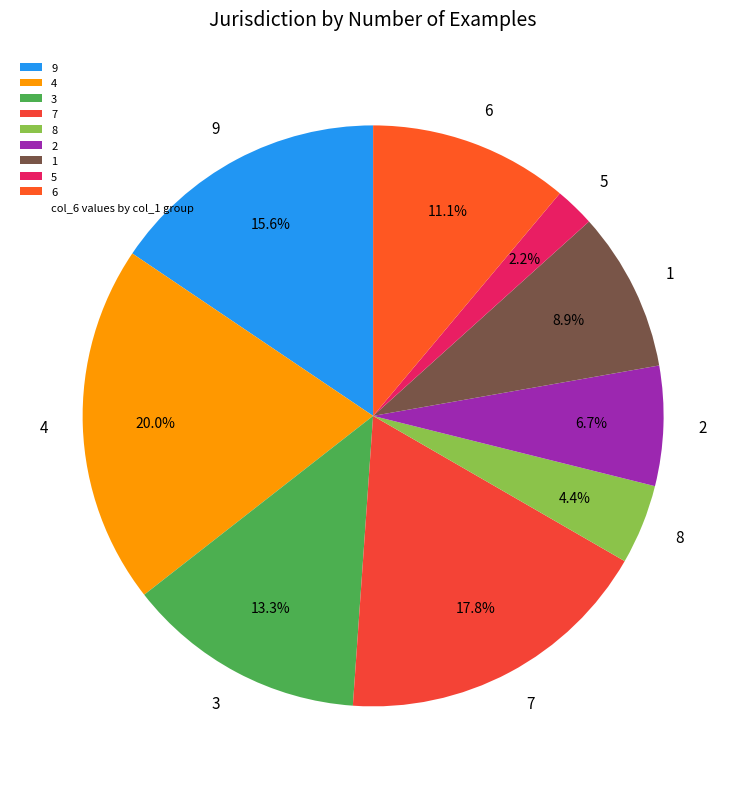

What is the smallest slice in the pie chart?

5